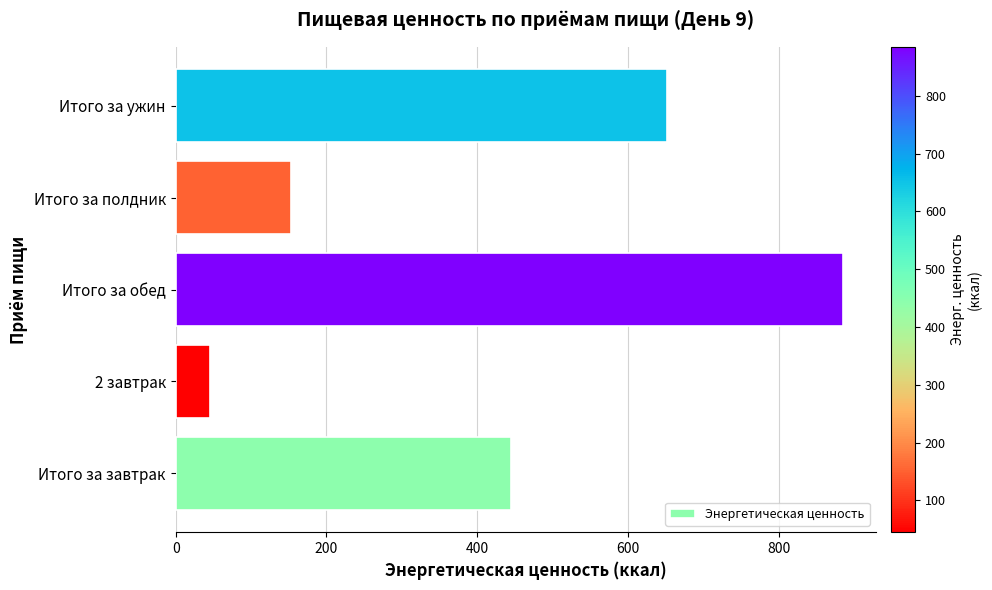

What is the difference between the maximum and minimum values?

839.6